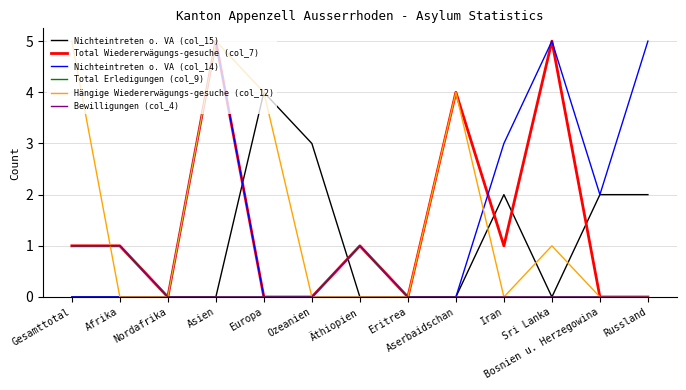

Which category has the lowest value in the Nichteintreten o. VA (col_14) series?

Gesamttotal